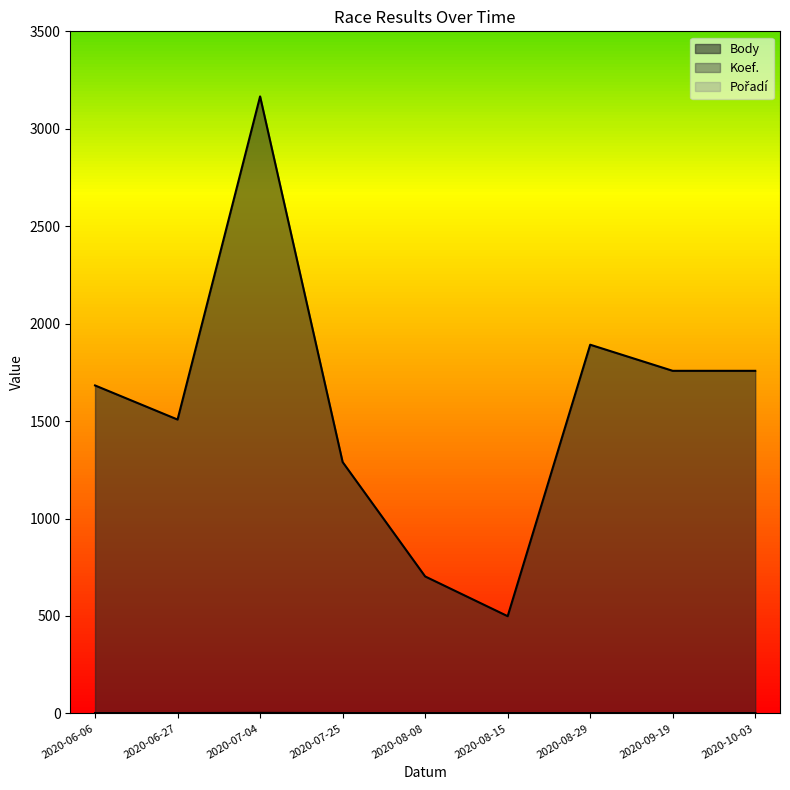

Which series has the largest total across all categories?

Body